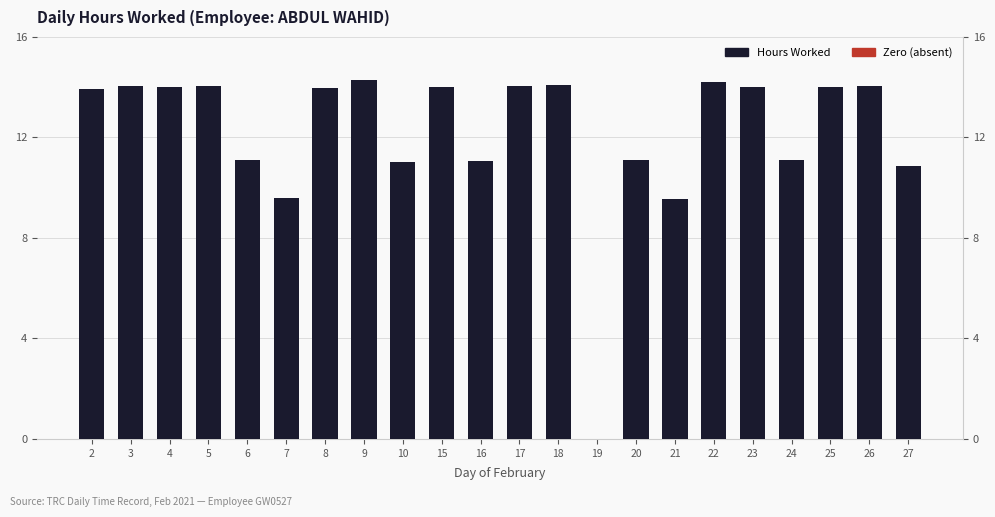

How many bars are there in total?

22